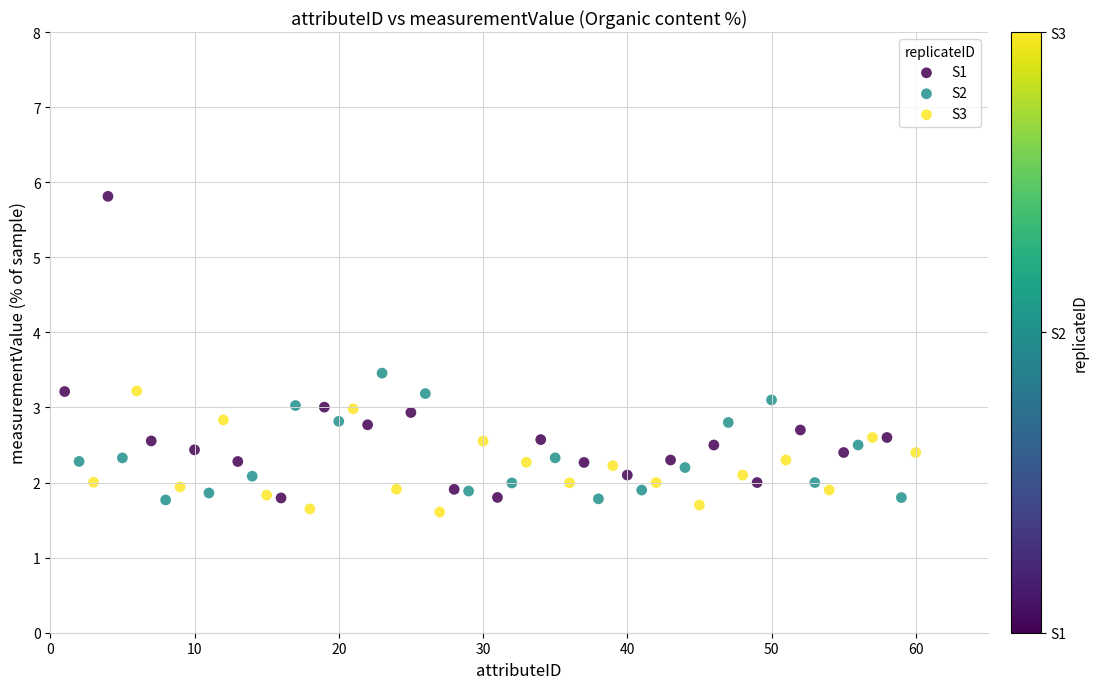

Which series has the widest spread of Y values?

S1